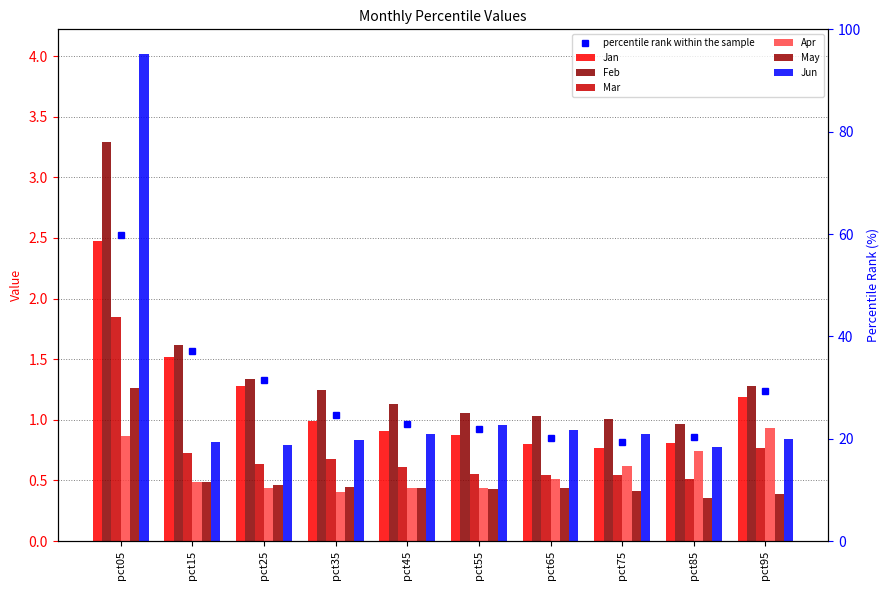

What value does the Mar series have at pct05?

1.8